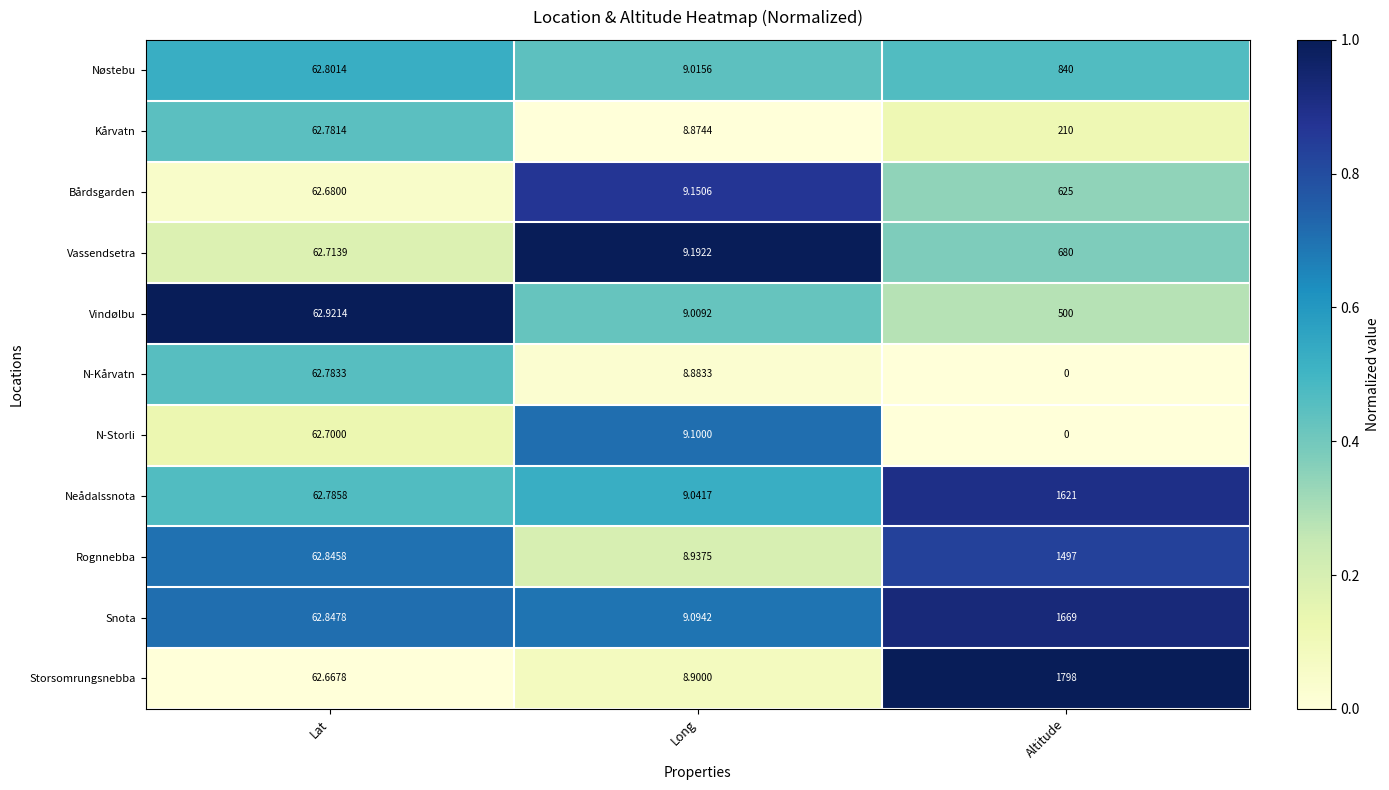

Count the number of categories in the chart.

3